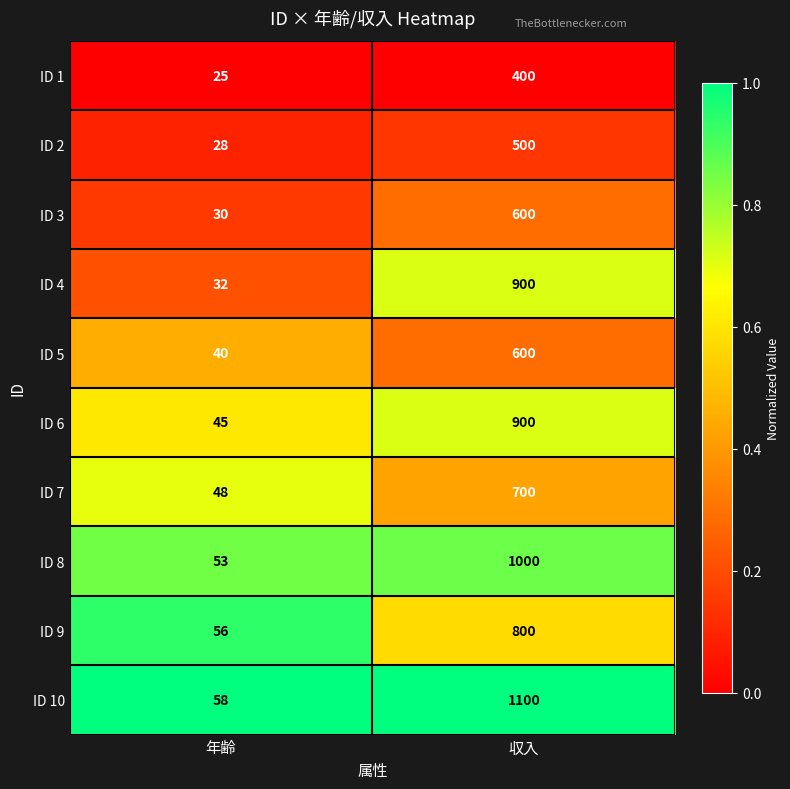

Is it true that ID 3 equals 931 at 収入?

False